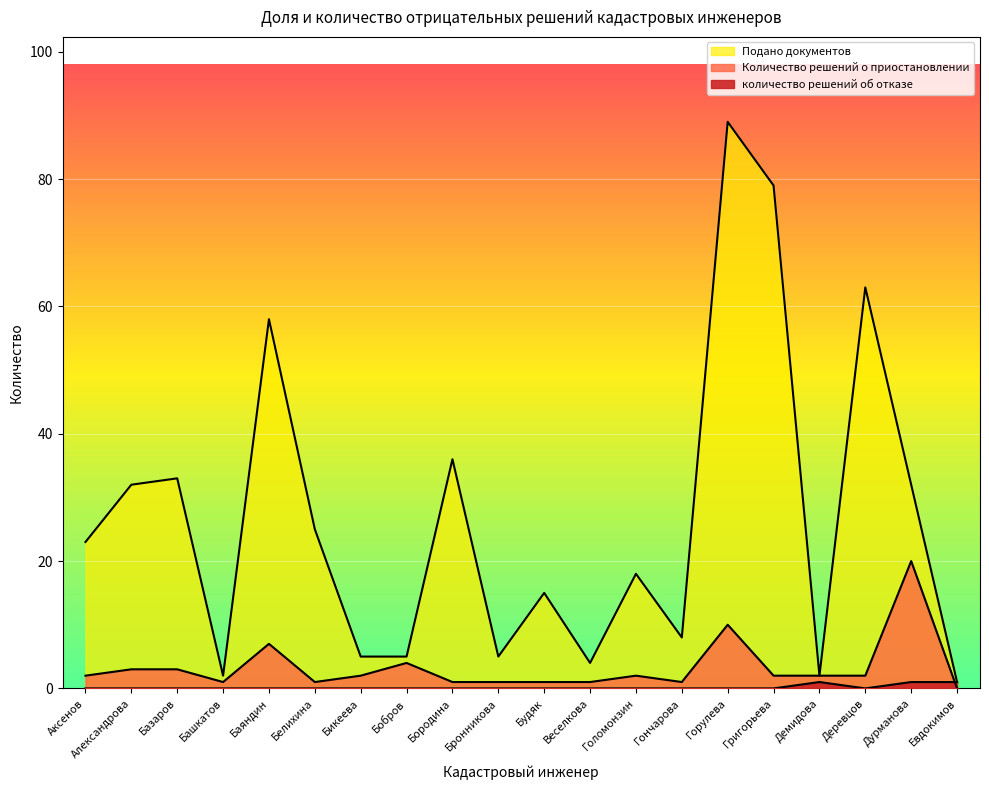

Which label corresponds to the smallest value in the chart?

Евдокимов